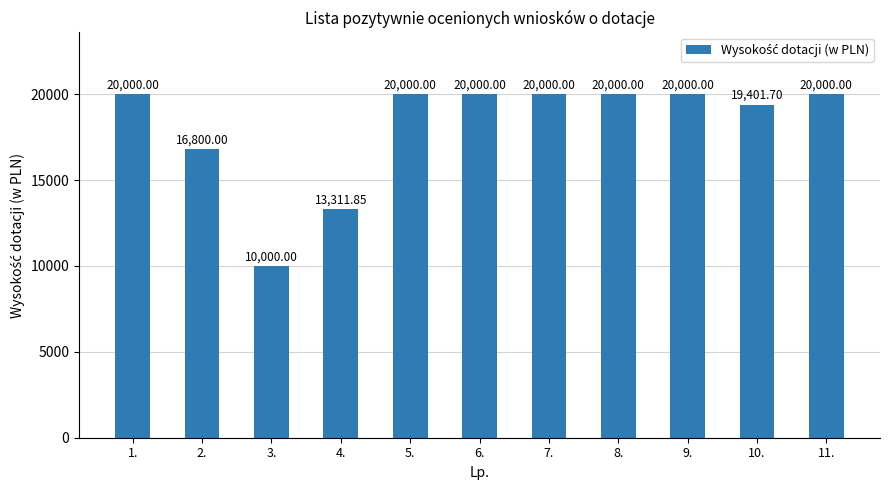

Are the bars horizontal?

No